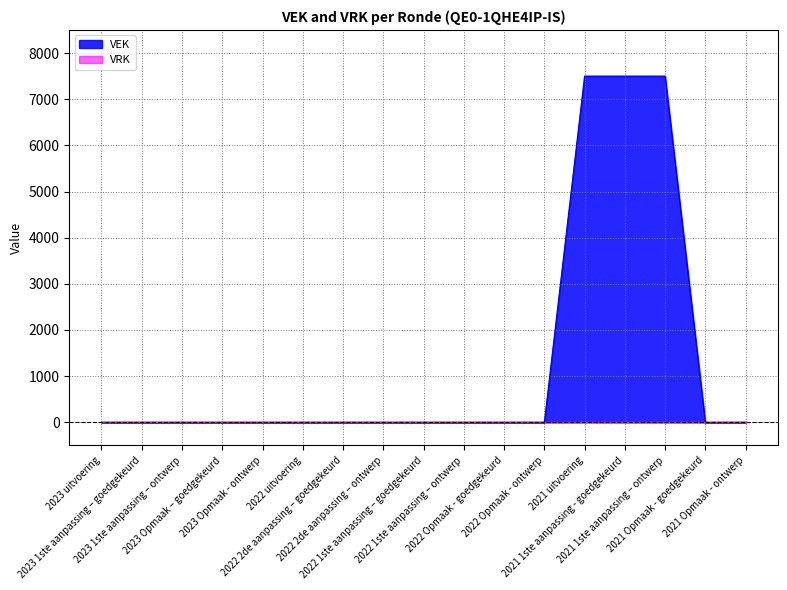

Reading left to right, list all the values displayed in this chart.

0	0	0	0	0	0	0	0	0	0	0	0	7500	7500	7500	0	0